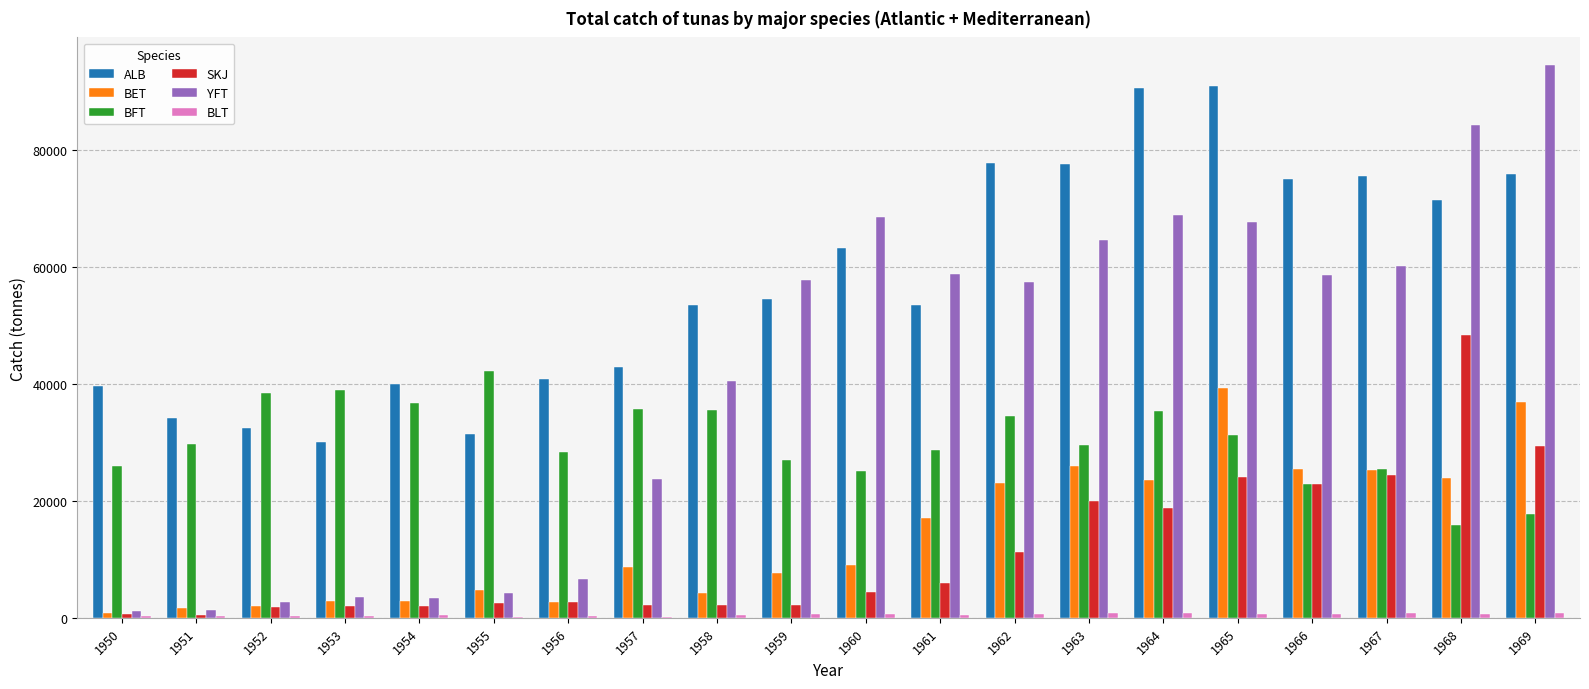

True or false: ALB has a value of 77725 at 1963.

True